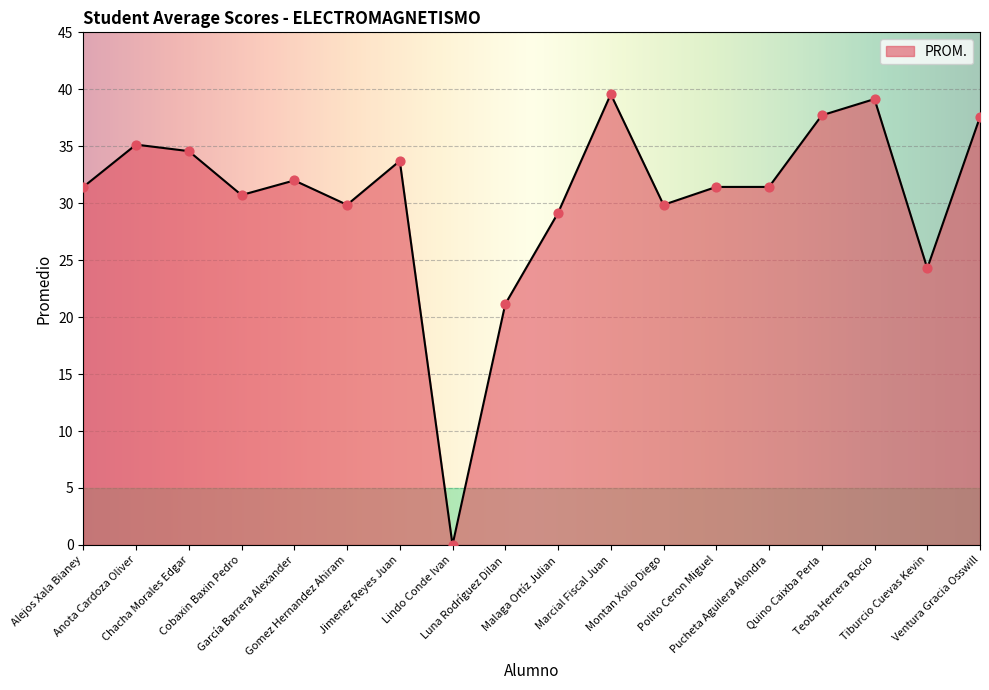

Approximately how many times larger is the value at Chacha Morales Edgar compared to Teoba Herrera Rocio?

0.9